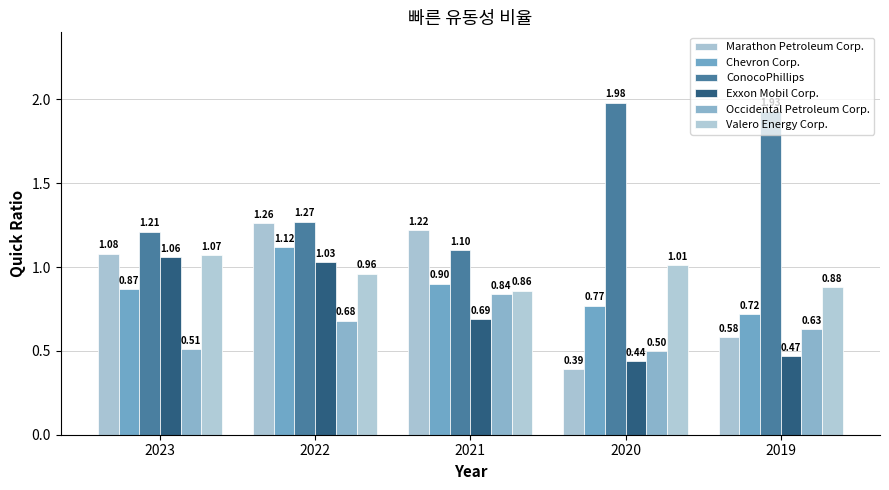

Reading left to right, transcribe all the data shown in this chart.

Marathon Petroleum Corp.: 2023=1.1	2022=1.3	2021=1.2	2020=0.4	2019=0.6
Chevron Corp.: 2023=0.9	2022=1.1	2021=0.9	2020=0.8	2019=0.7
ConocoPhillips: 2023=1.2	2022=1.3	2021=1.1	2020=2.0	2019=1.9
Exxon Mobil Corp.: 2023=1.1	2022=1.0	2021=0.7	2020=0.4	2019=0.5
Occidental Petroleum Corp.: 2023=0.5	2022=0.7	2021=0.8	2020=0.5	2019=0.6
Valero Energy Corp.: 2023=1.1	2022=1.0	2021=0.9	2020=1.0	2019=0.9